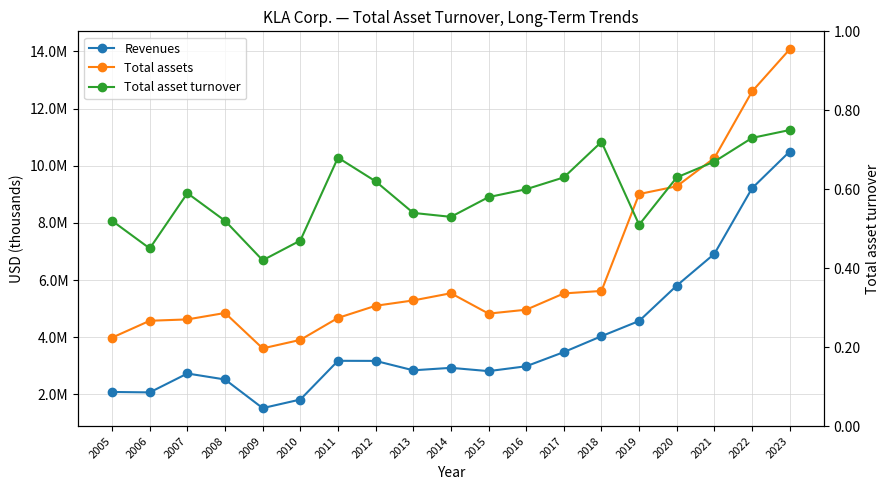

At which category does Total assets reach its first local valley?

2009